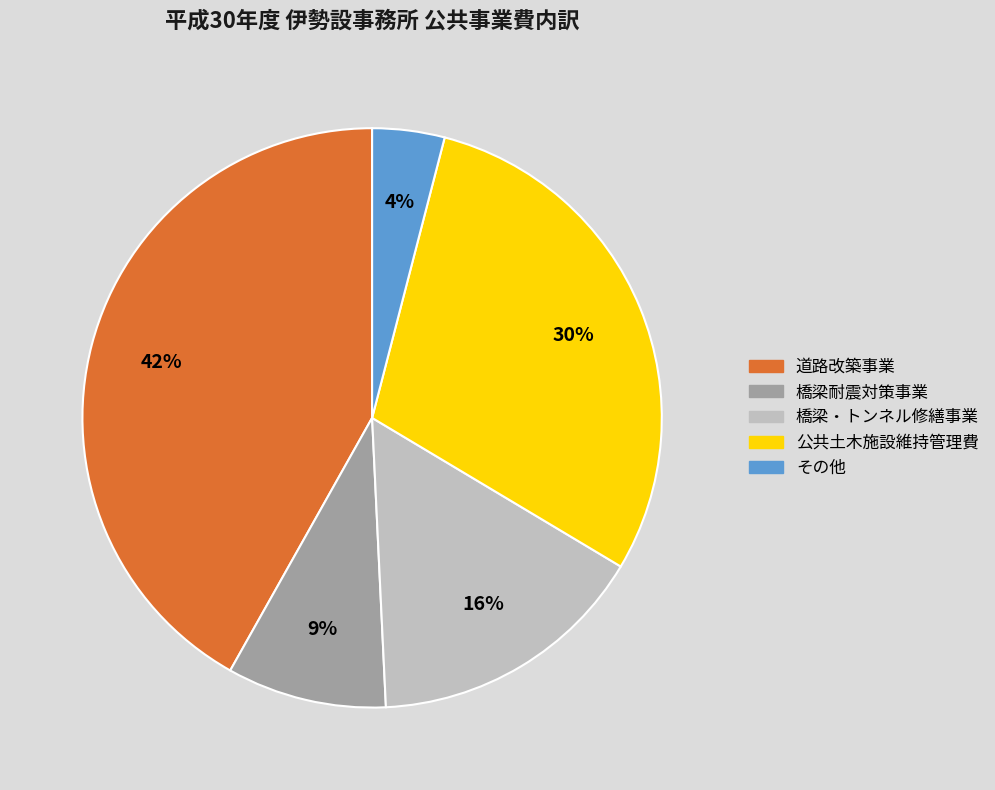

Rank the categories by value from lowest to highest.

その他, 橋梁耐震対策事業, 橋梁・トンネル修繕事業, 公共土木施設維持管理費, 道路改築事業